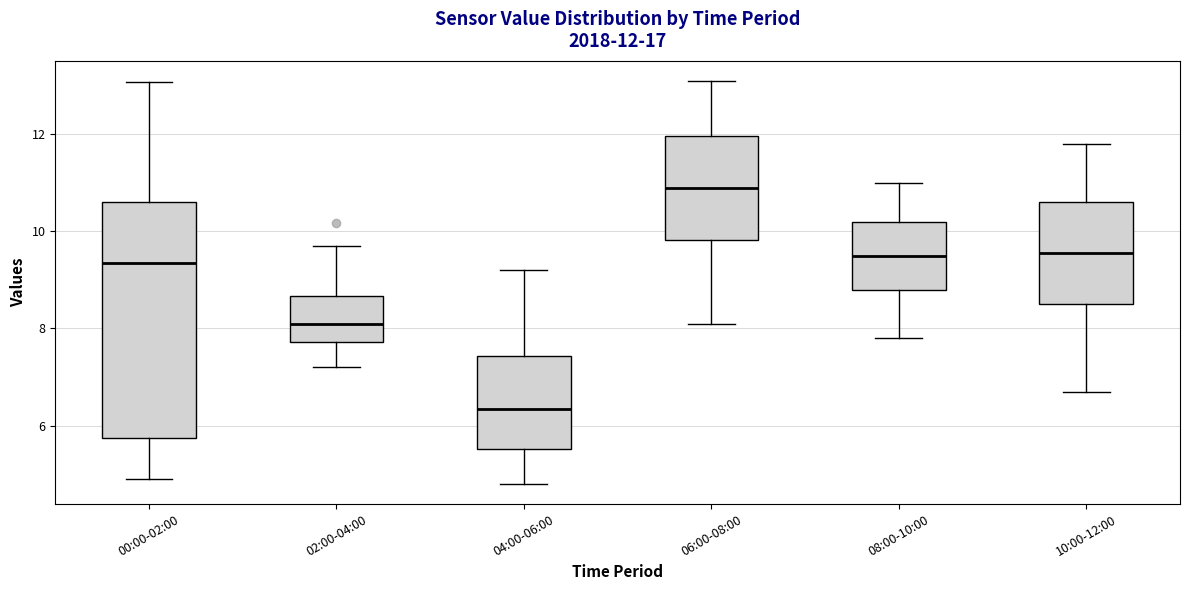

Which box has the highest median line?

06:00-08:00